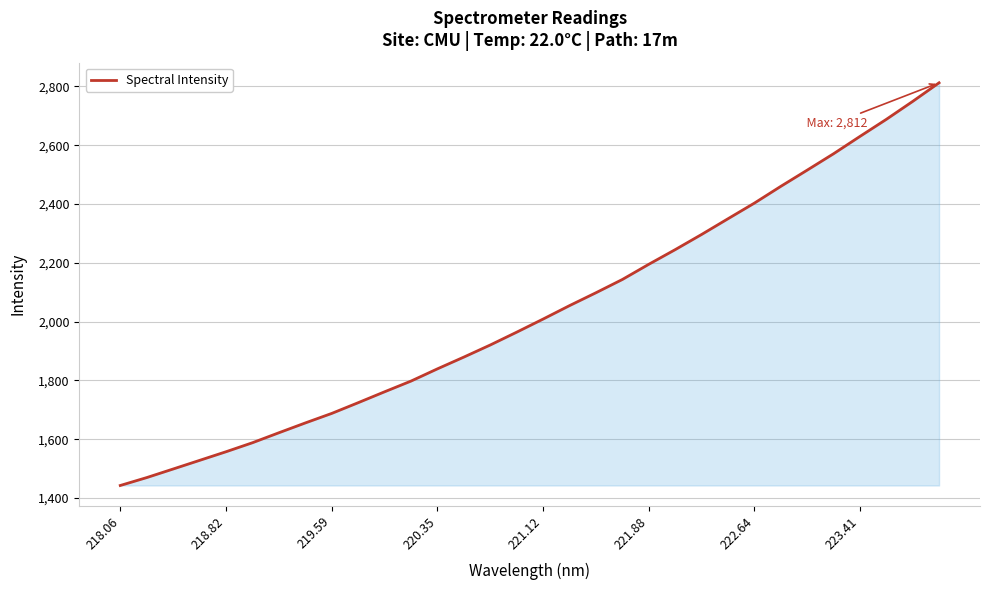

Reading left to right, transcribe all the data shown in this chart.

1442.7	1469.5	1498.7	1528.1	1557.5	1588.1	1622.0	1655.5	1687.9	1724.3	1761.4	1797.9	1839.5	1879.5	1920.6	1964.2	2008.8	2054.4	2098.2	2143.3	2195.0	2244.7	2296.3	2349.8	2403.0	2460.0	2515.1	2570.9	2629.8	2687.9	2749.0	2812.2